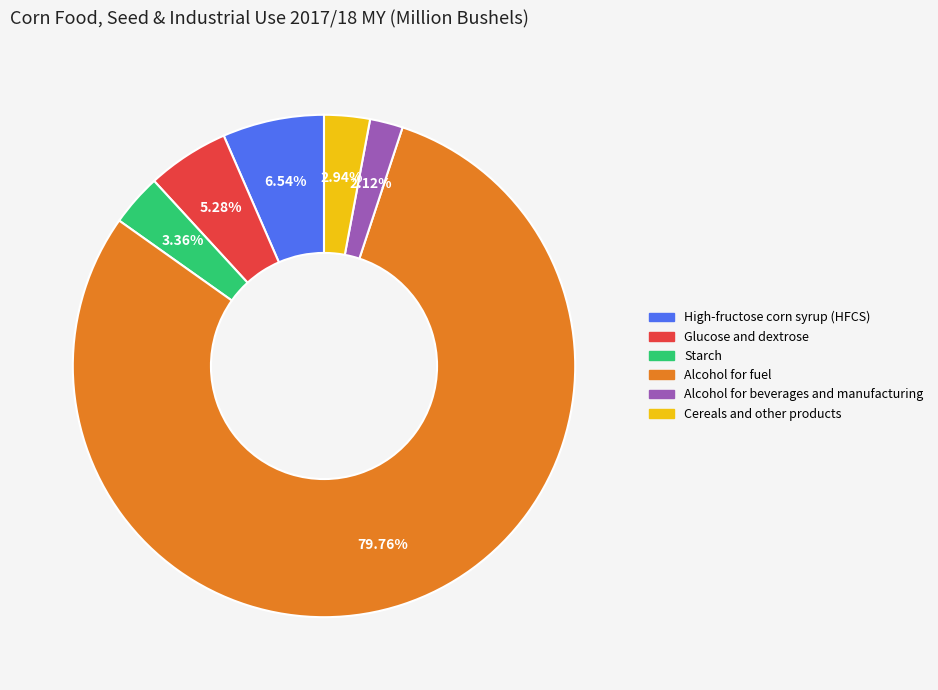

Between Alcohol for fuel and Alcohol for beverages and manufacturing, which is larger?

Alcohol for fuel